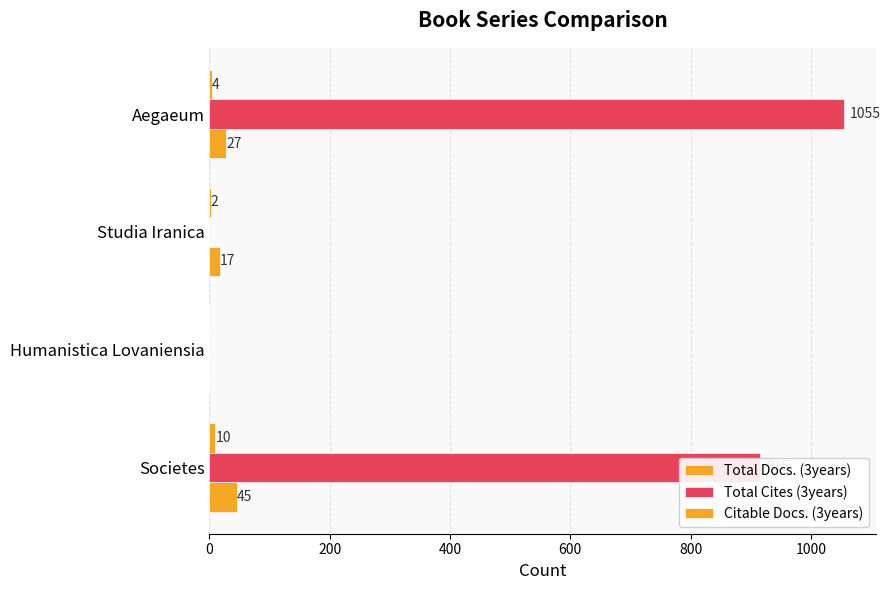

Count the Total Docs. (3years) values in the range 17 to 45.

3